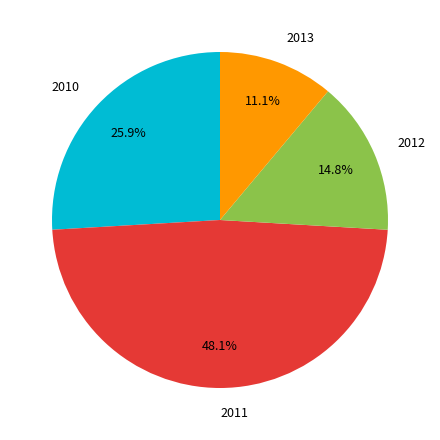

To the nearest percent, what is the average slice percentage?

25%